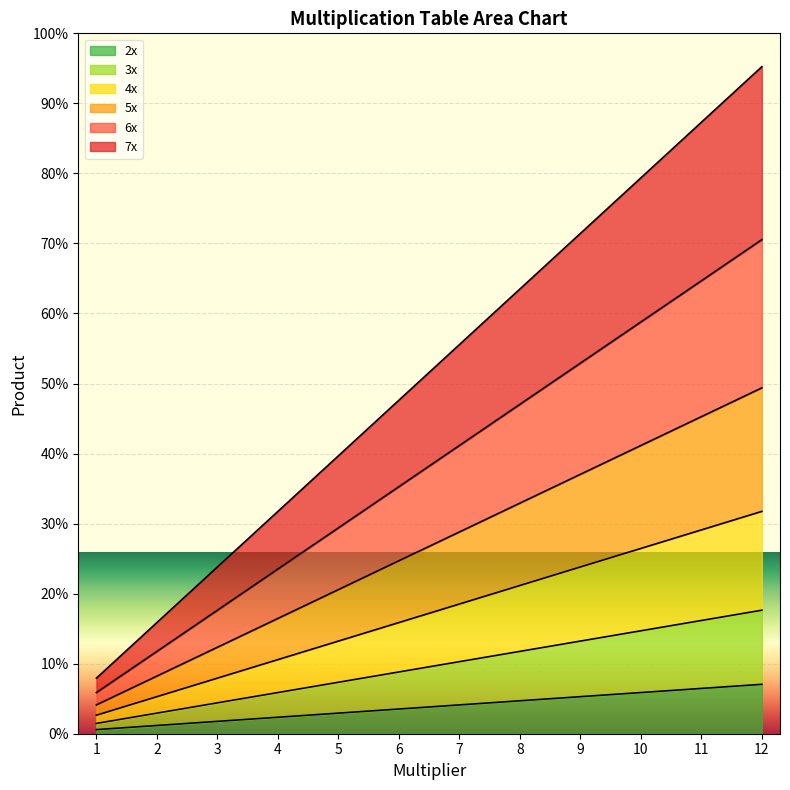

True or false: 5x and 3x cross at least once.

False